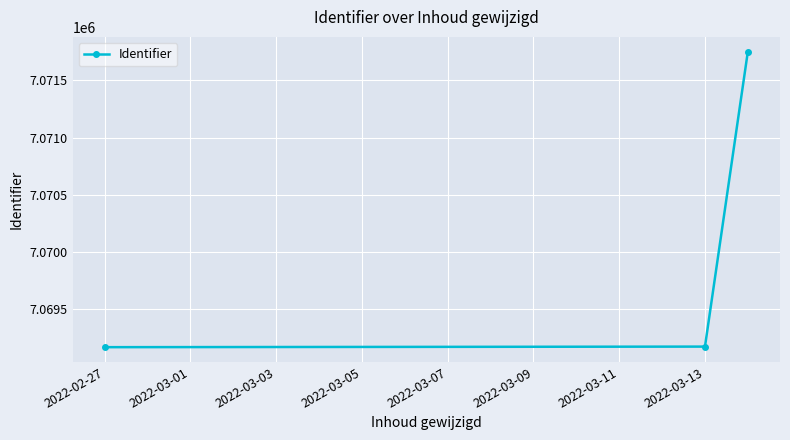

What is the minimum value shown in the chart?

7069162.0